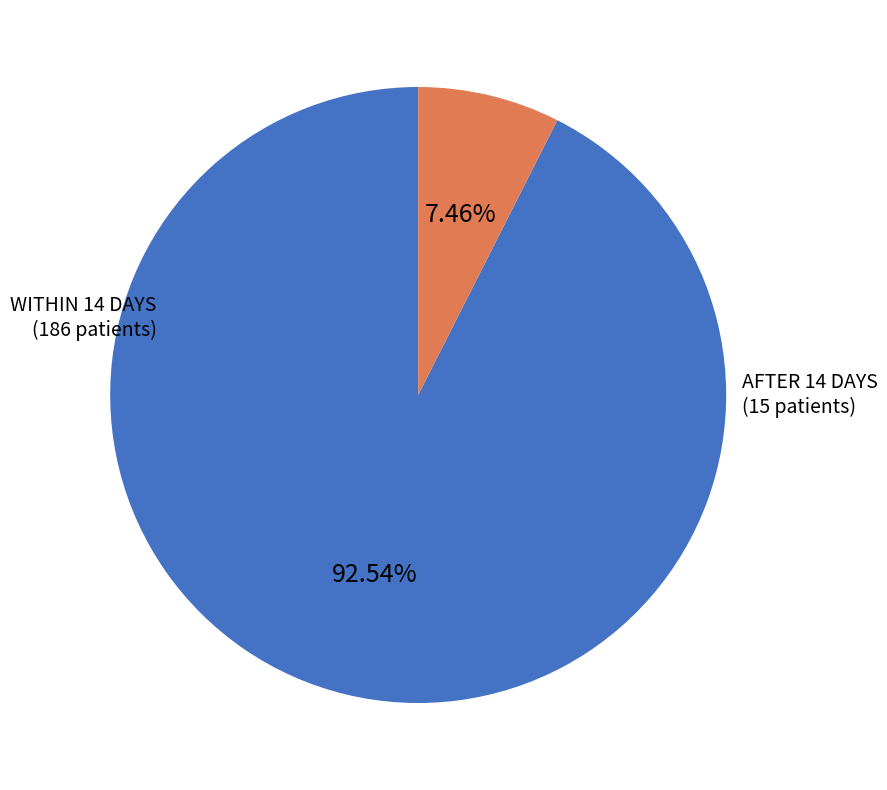

Is there a majority slice in this chart?

Yes